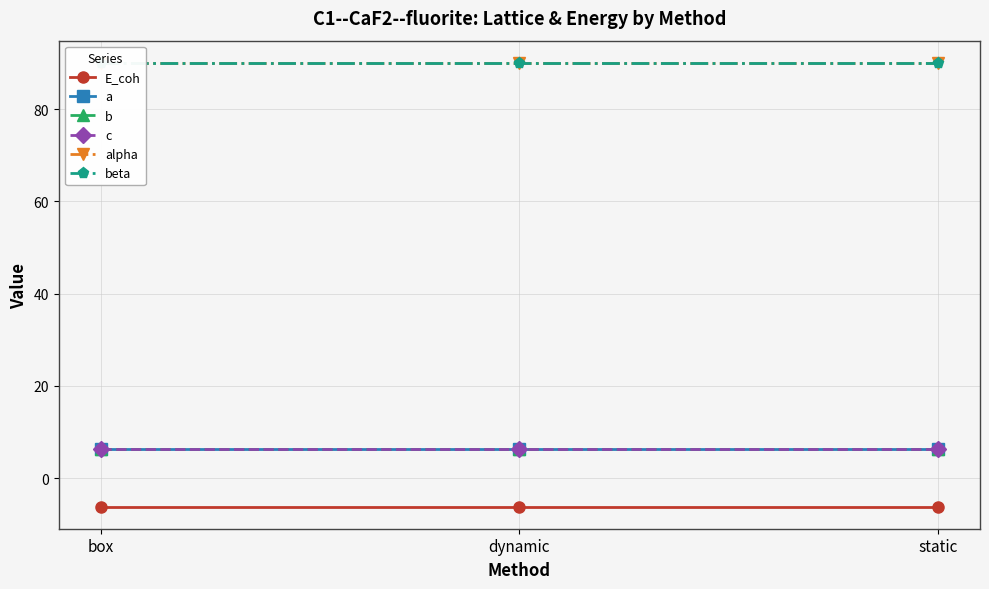

What is the value of the E_coh point at the 1st from the left?

-6.1